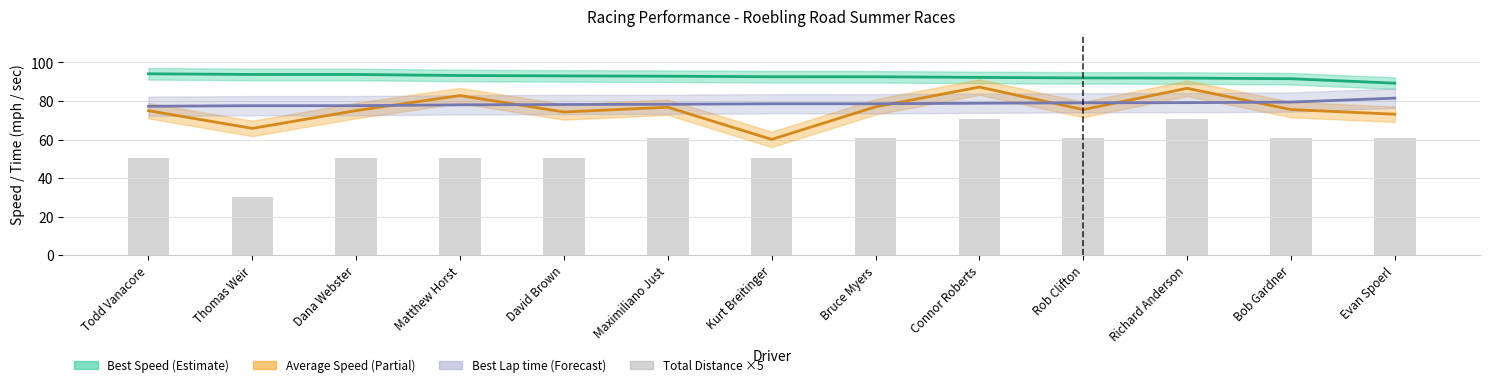

What is the label of the 8th bar from the right?

Maximiliano Just